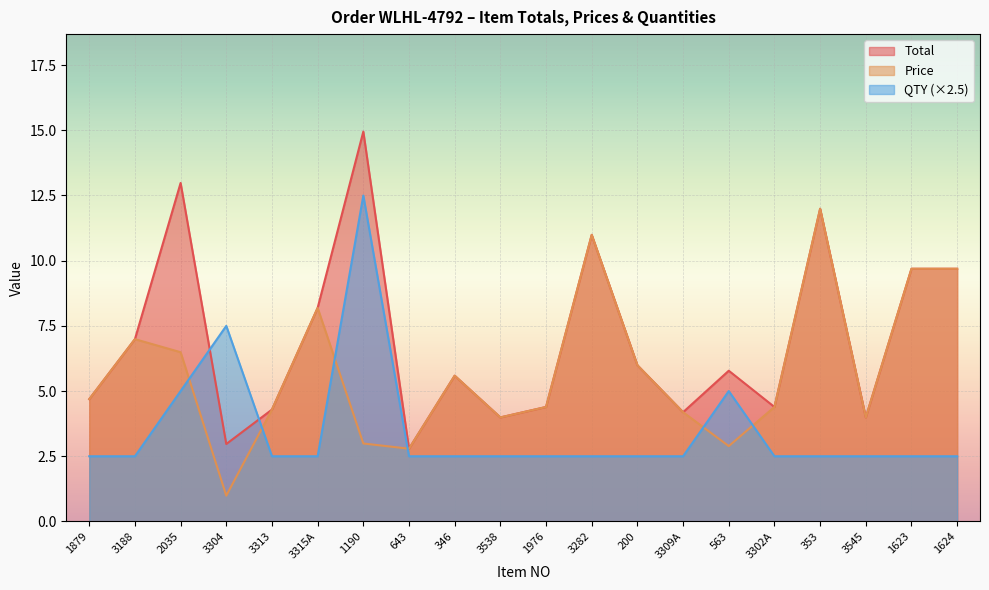

What is the average value of the QTY series?

3.5